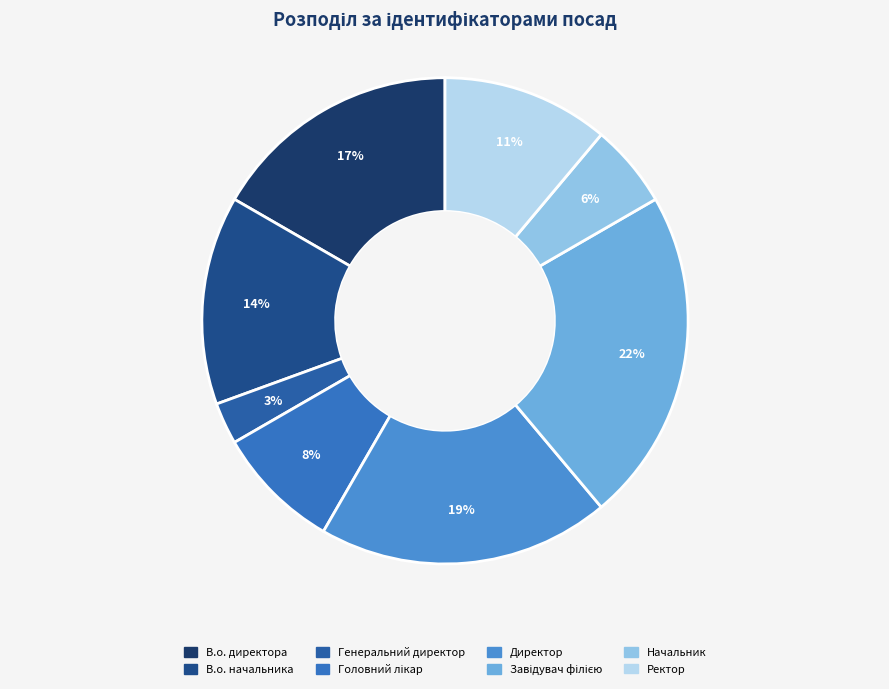

To the nearest percent, what is the difference between the largest and smallest slice percentages?

19%